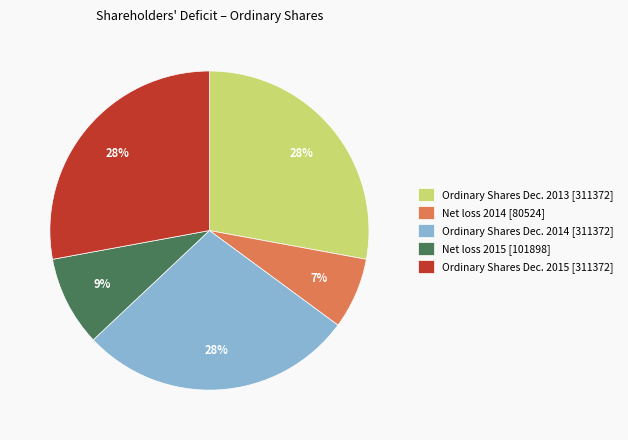

To the nearest percent, what is the combined percentage of Net loss 2015 [101898] and Net loss 2014 [80524]?

16%